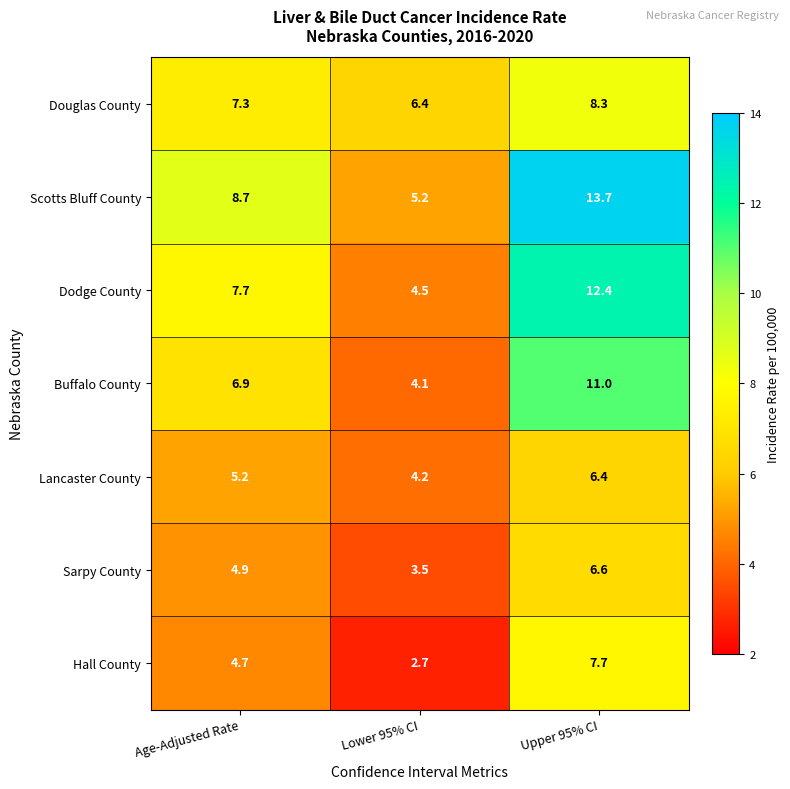

True or false: Scotts Bluff County has a value of 8.7 at Age-Adjusted Rate.

True